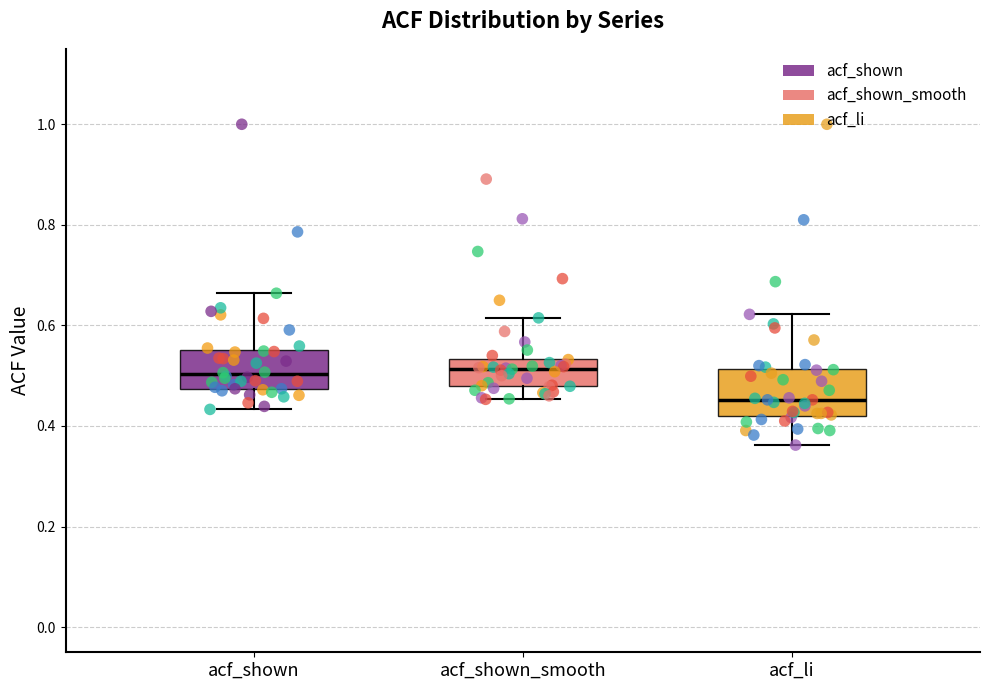

Where does the median line of the box for acf_shown_smooth sit on the y-axis? The values are not printed on the chart, so give them approximately, as read against the axis.

0.52